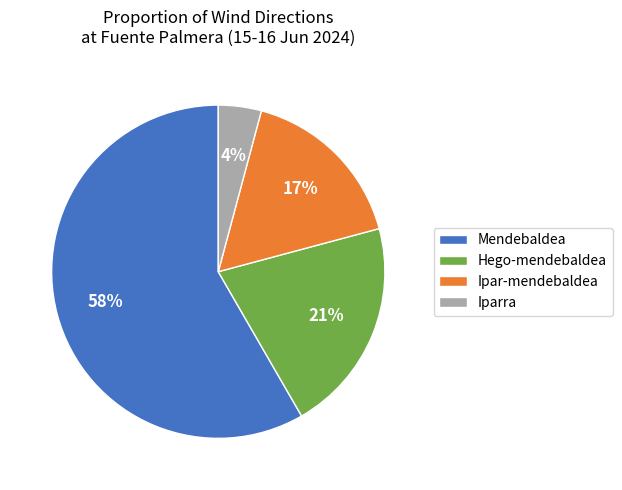

True or false: Mendebaldea accounts for 48% of the total.

False